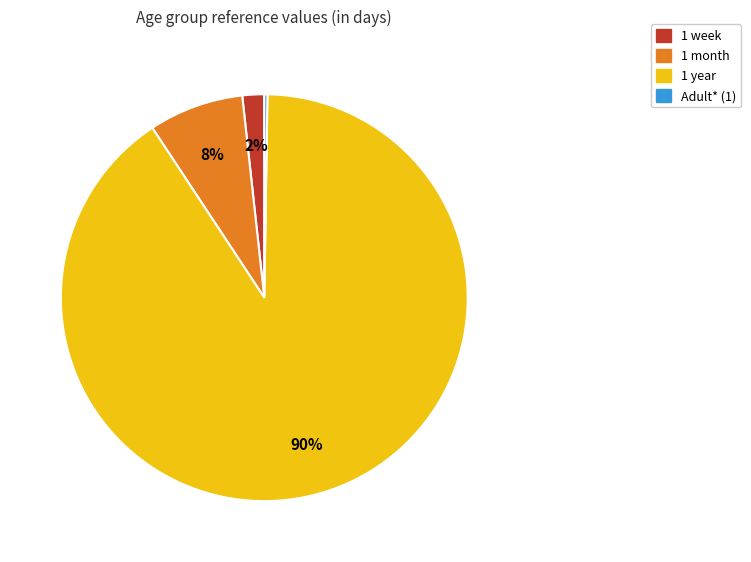

Which slice is the largest?

1 year